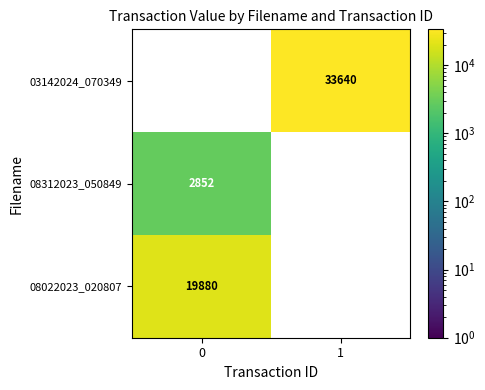

Is it true that 08022023_020807 equals 7630 at 0?

False